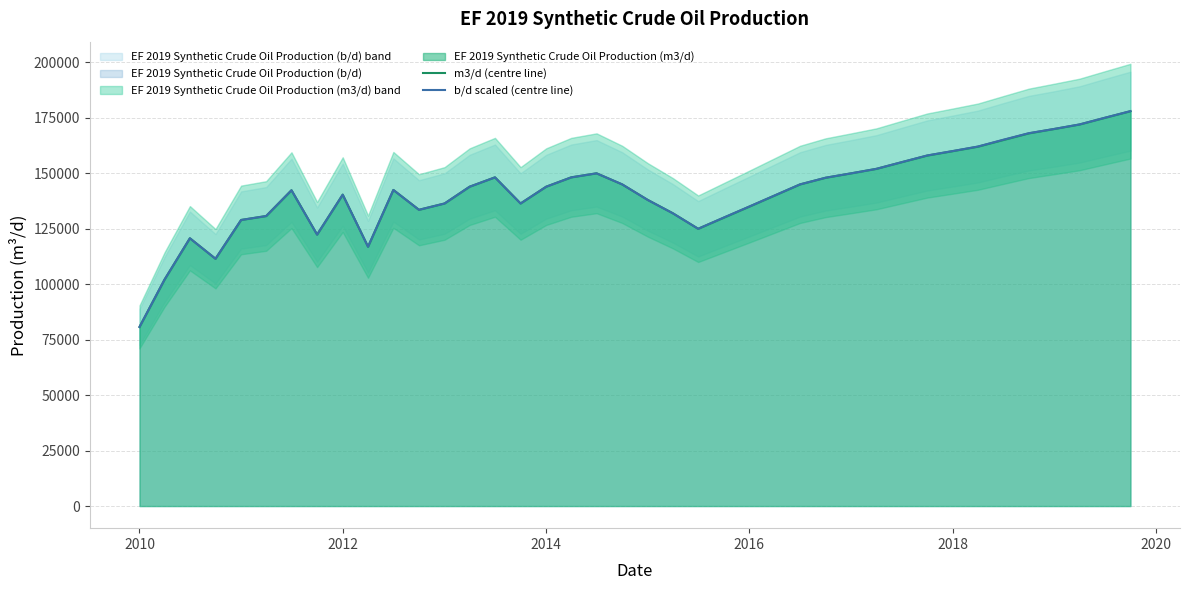

What is the highest value of the b/d scaled (centre line) series?

178000.0